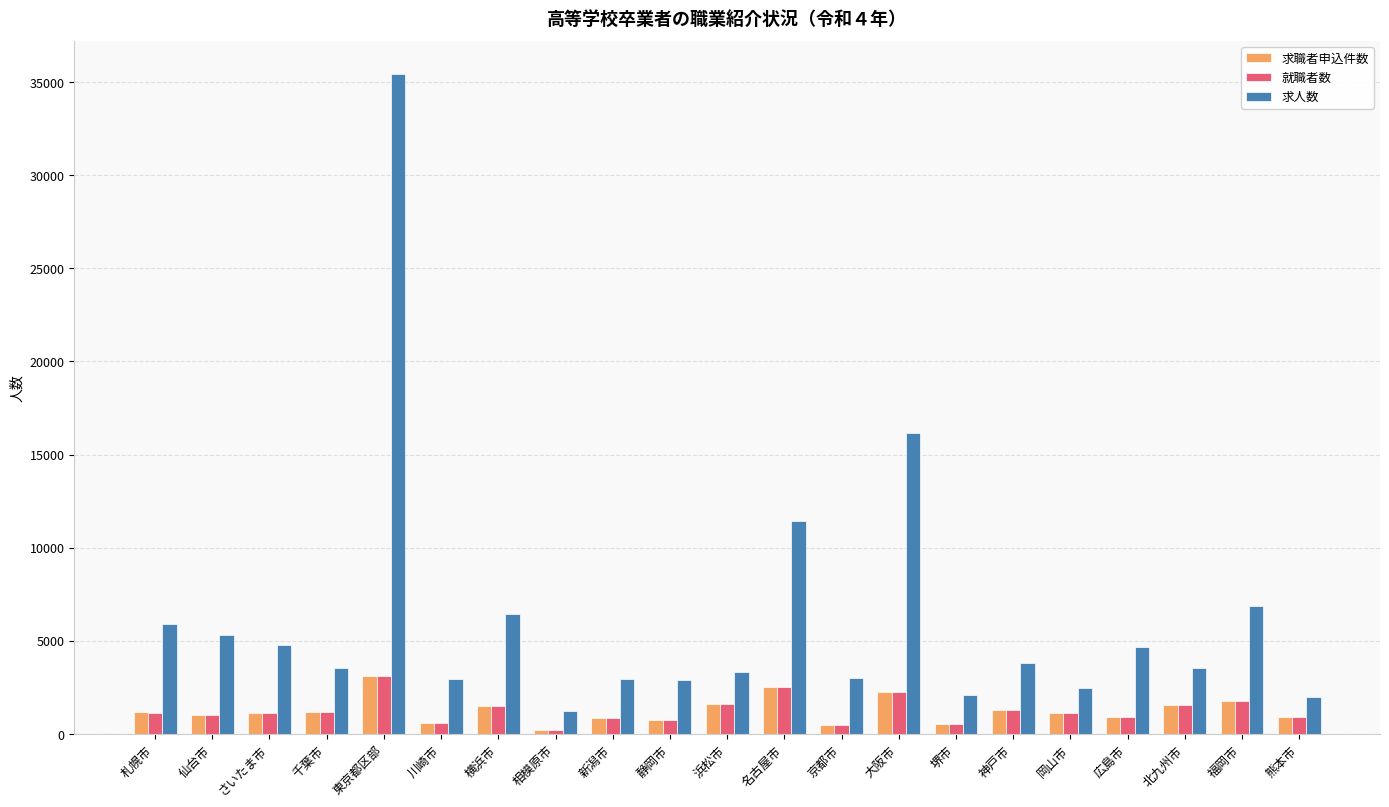

What is the average value of the 求職者申込件数 series?

1254